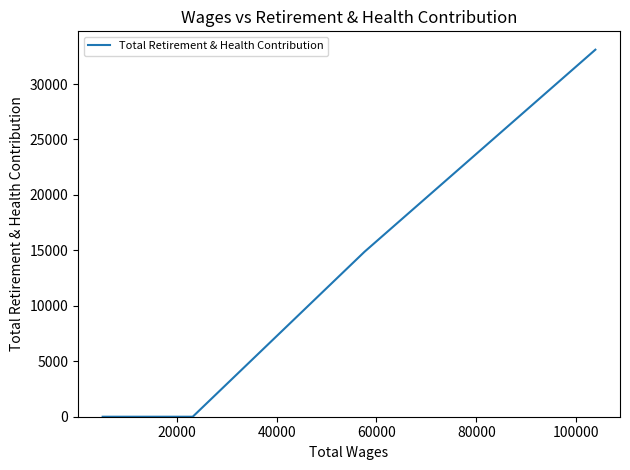

What is the maximum value shown in the chart?

33097